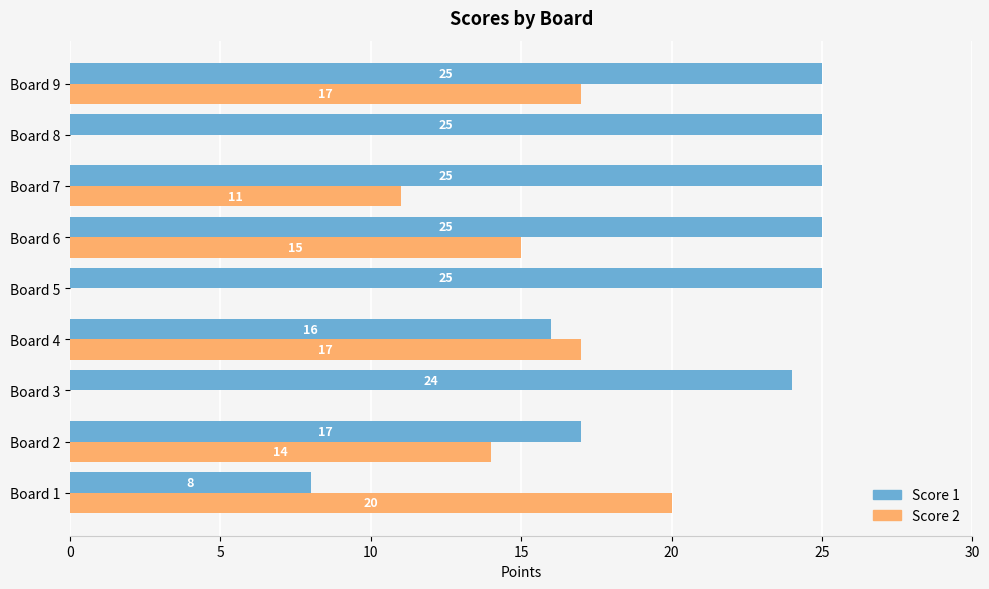

At which label is Score 1 closest to 16?

Board 4